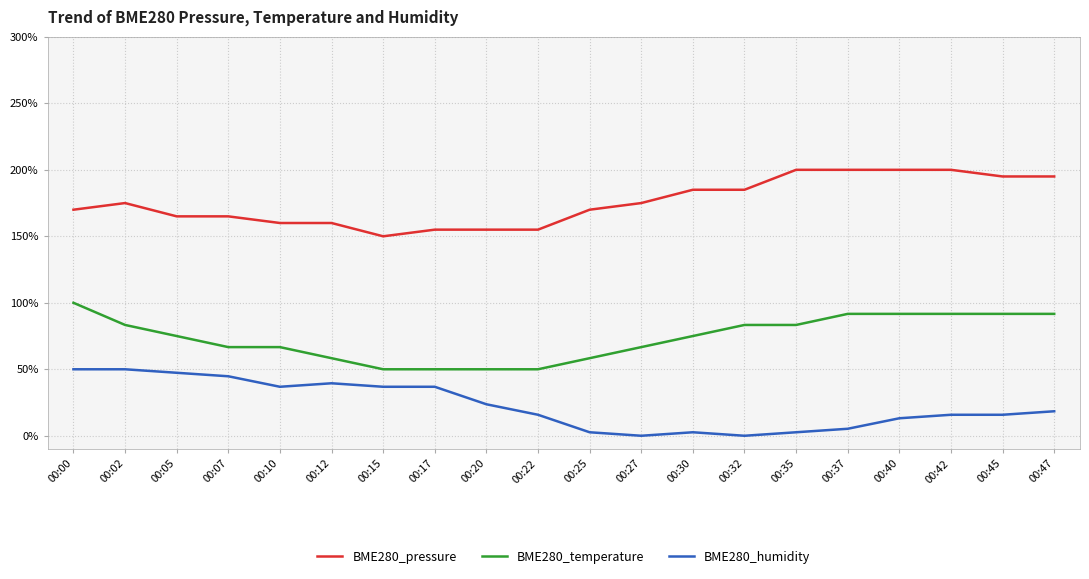

What is the maximum value for BME280_humidity?

50.0